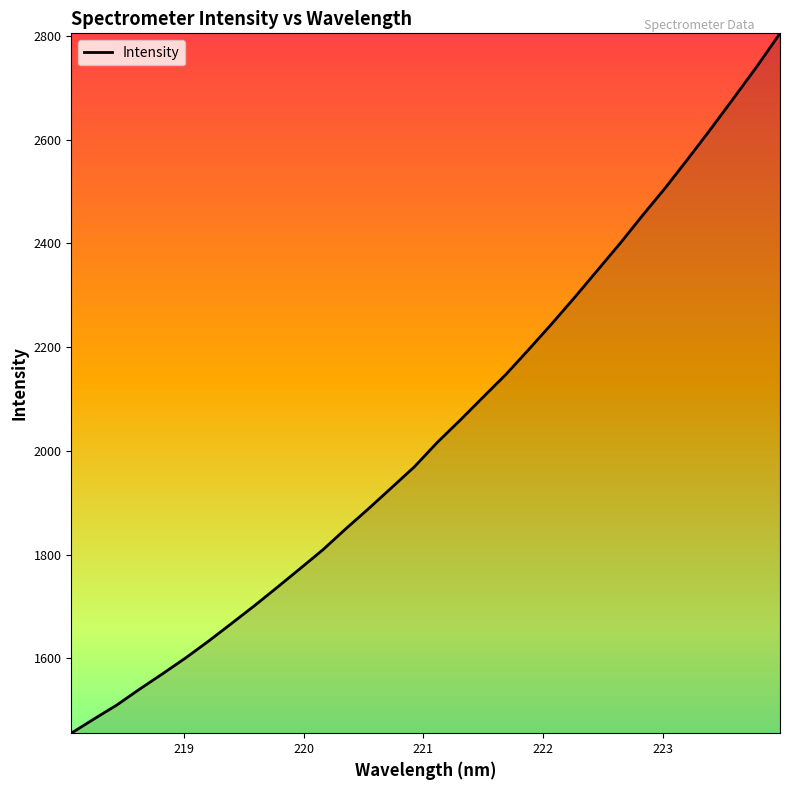

What is the greatest value displayed?

2805.2